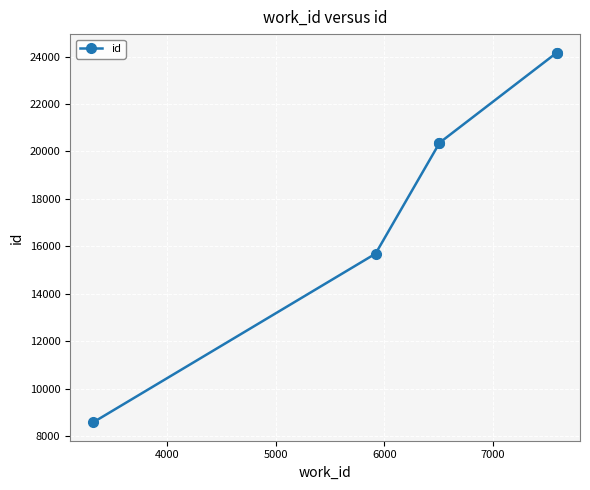

How many values exceed 20362?

2